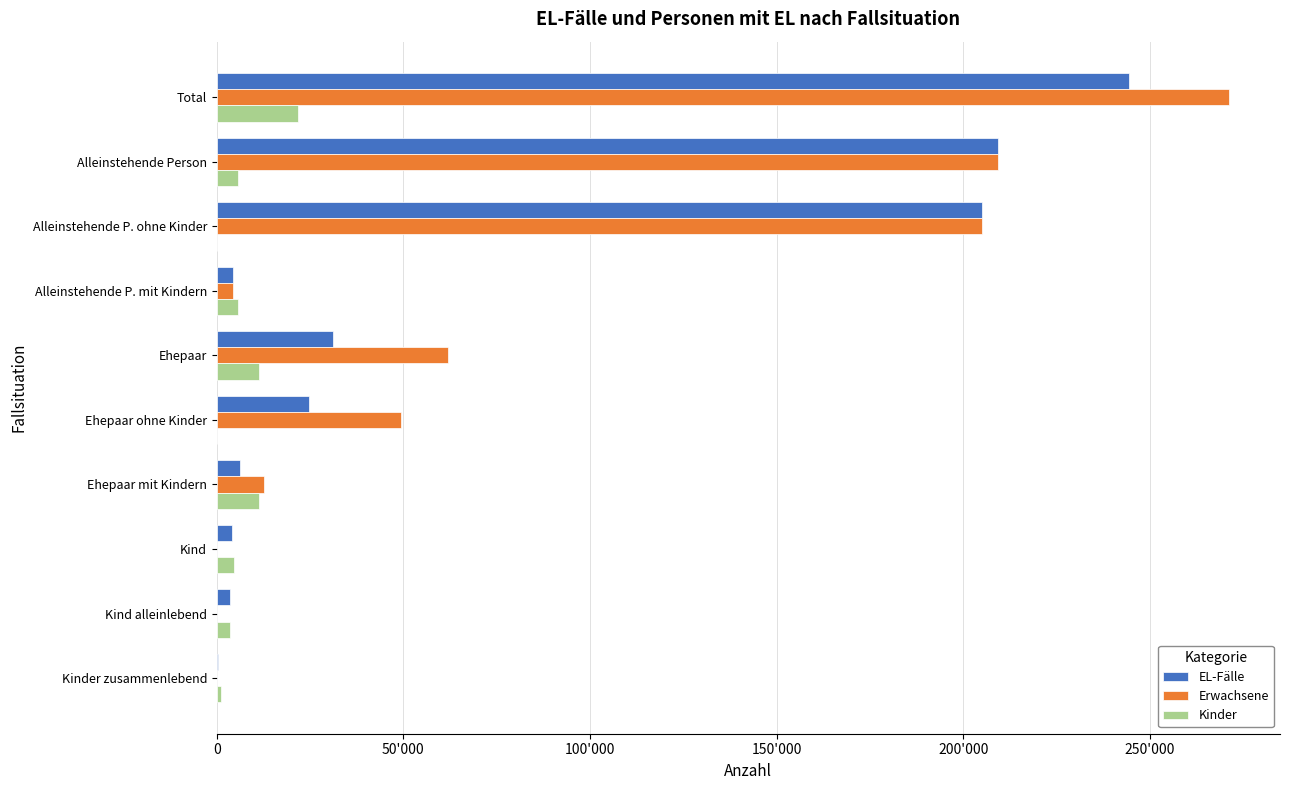

What are all the series names shown in the legend?

EL-Fälle, Erwachsene, Kinder